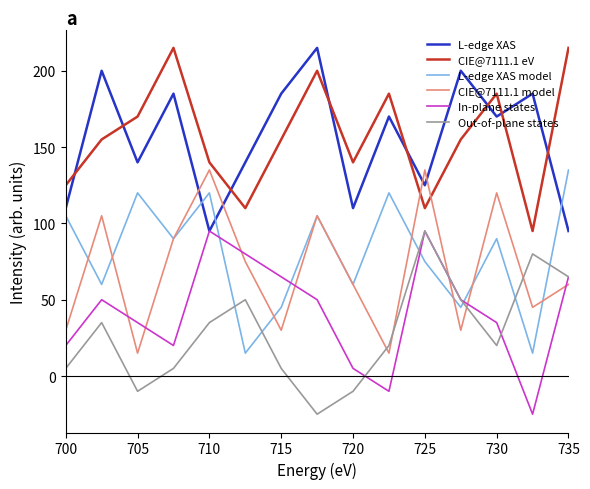

Does the chart have visible grid lines?

No